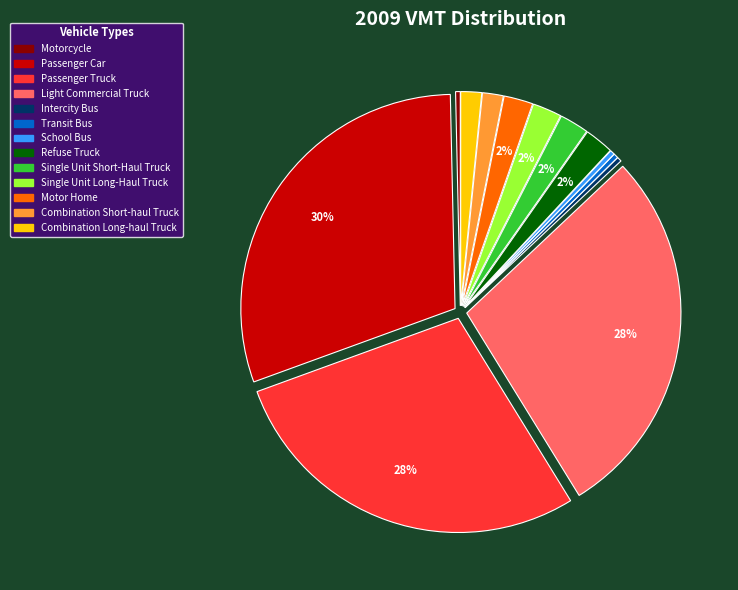

To the nearest percent, what is the average slice percentage?

8%